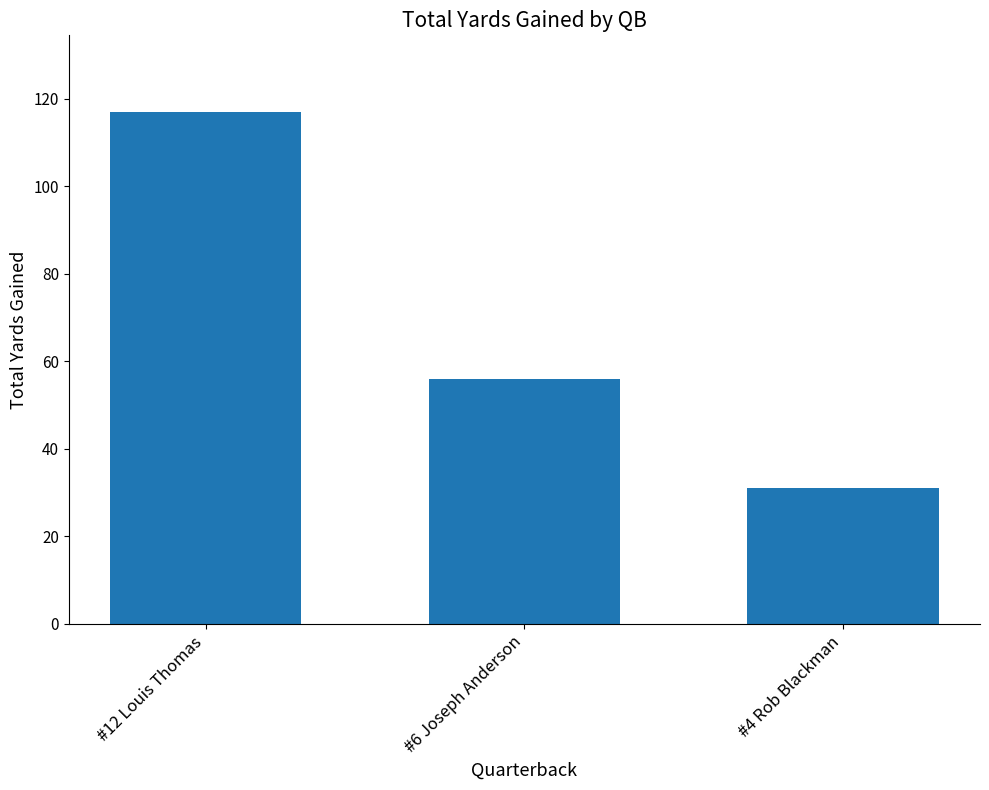

What is the difference between the second highest and minimum values?

25